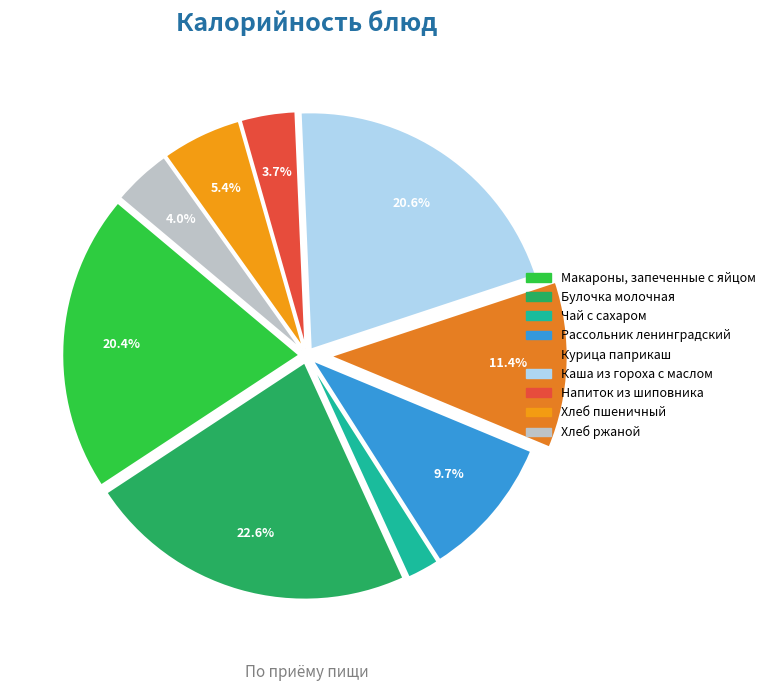

Approximately how many times larger is the value at Чай с сахаром compared to Булочка молочная?

0.1